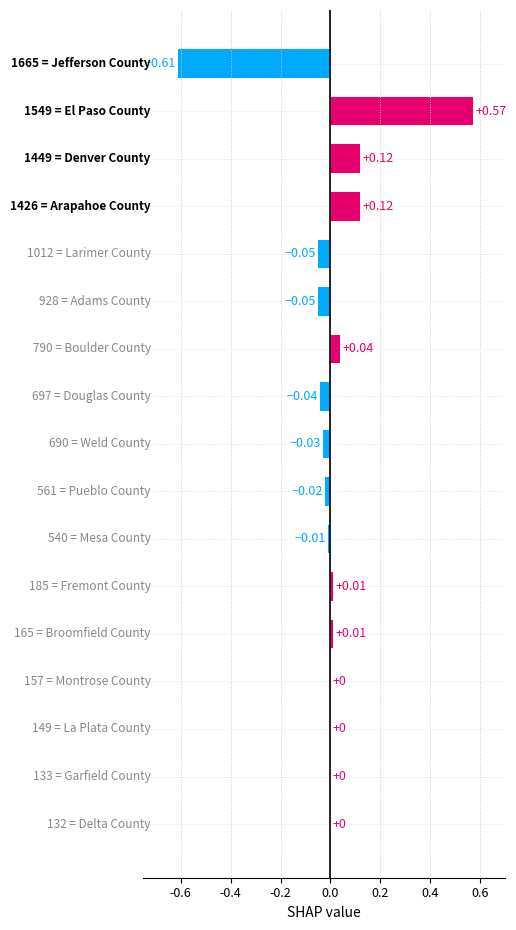

How many categories are shown in the chart?

17